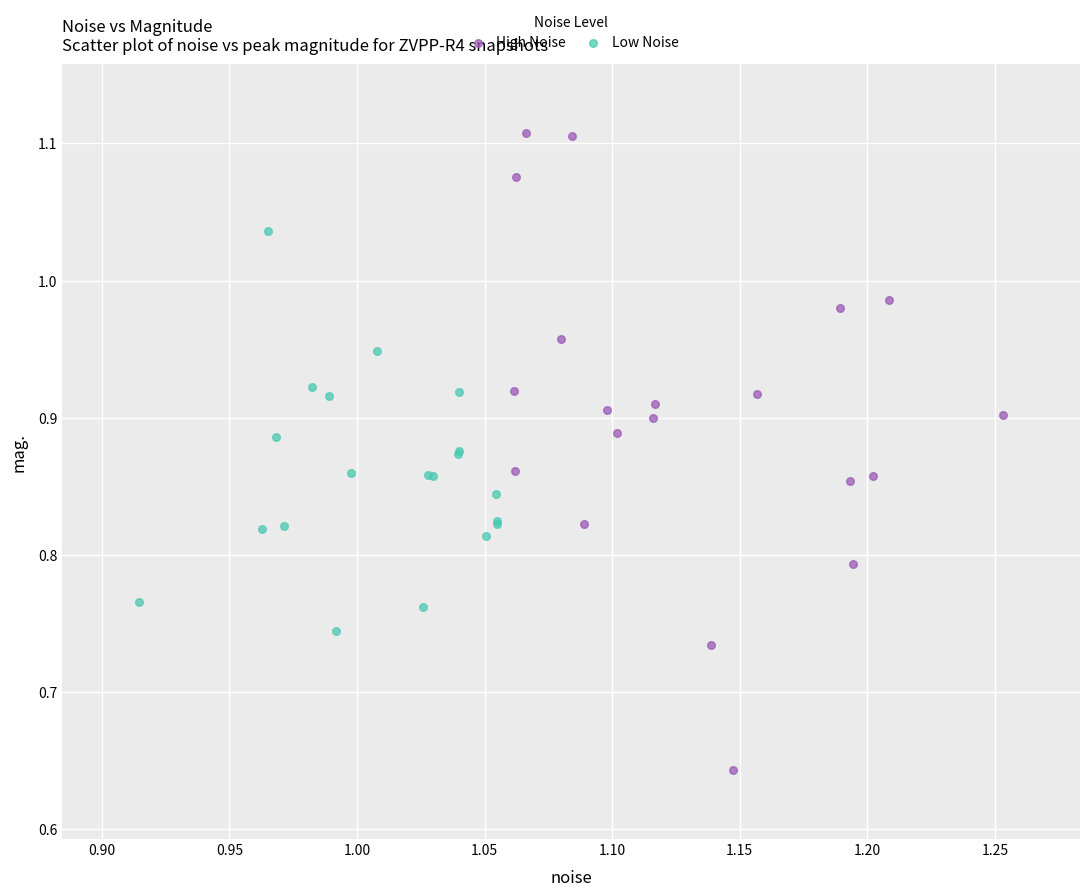

Which series reaches the minimum Y coordinate?

High Noise